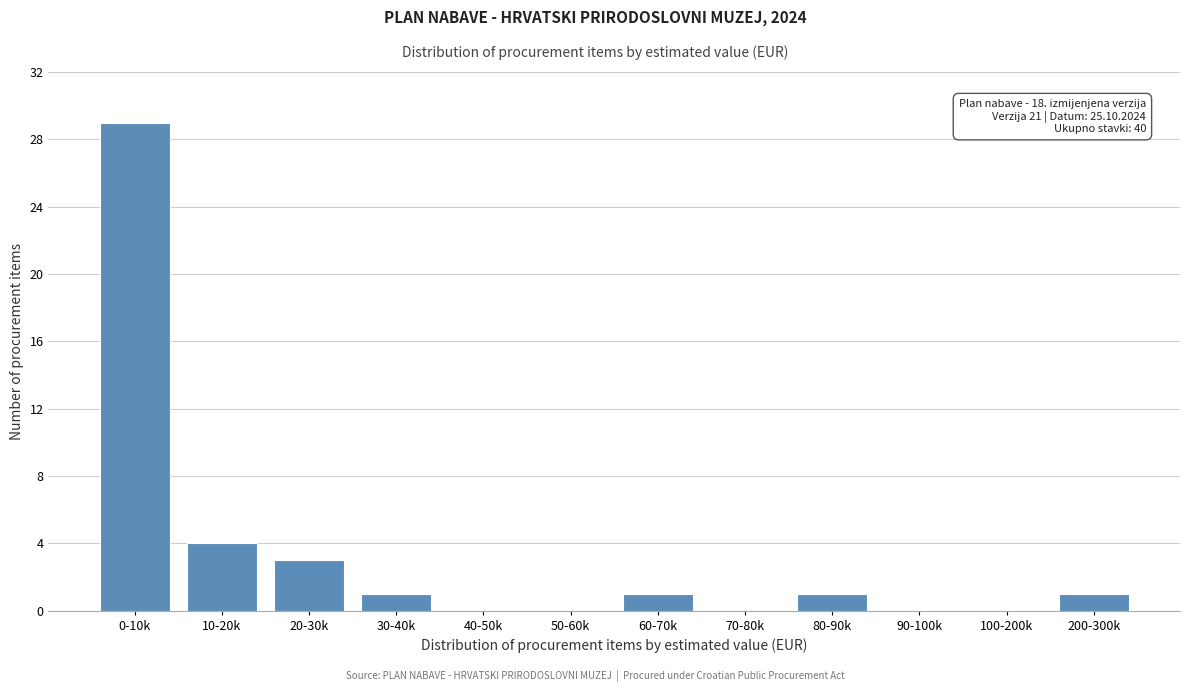

Reading left to right, list all the values displayed in this chart.

0-10k=29	10-20k=4	20-30k=3	30-40k=1	40-50k=0	50-60k=0	60-70k=1	70-80k=0	80-90k=1	90-100k=0	100-200k=0	200-300k=1